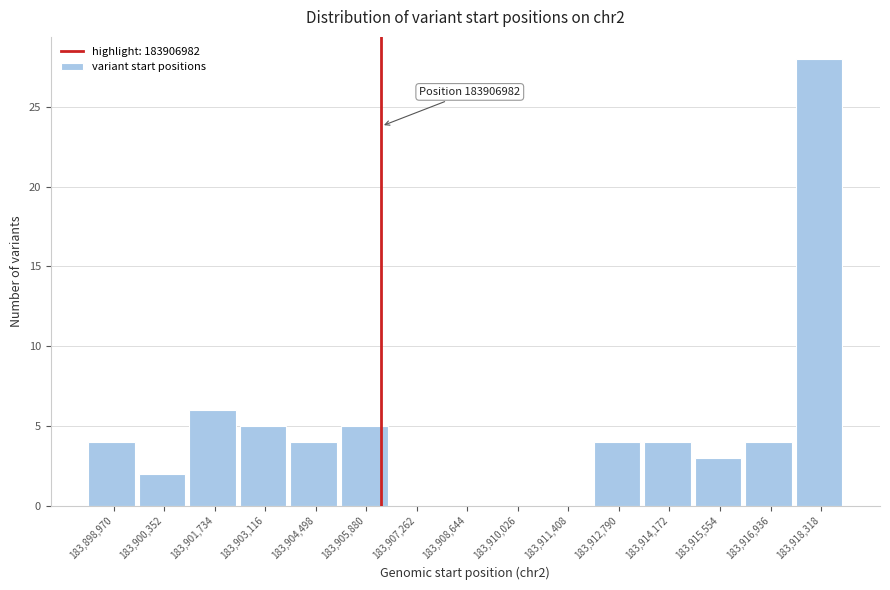

Reading left to right, what are all the values shown in this chart?

183,898,970=4	183,900,352=2	183,901,734=6	183,903,116=5	183,904,498=4	183,905,880=5	183,907,262=0	183,908,644=0	183,910,026=0	183,911,408=0	183,912,790=4	183,914,172=4	183,915,554=3	183,916,936=4	183,918,318=28